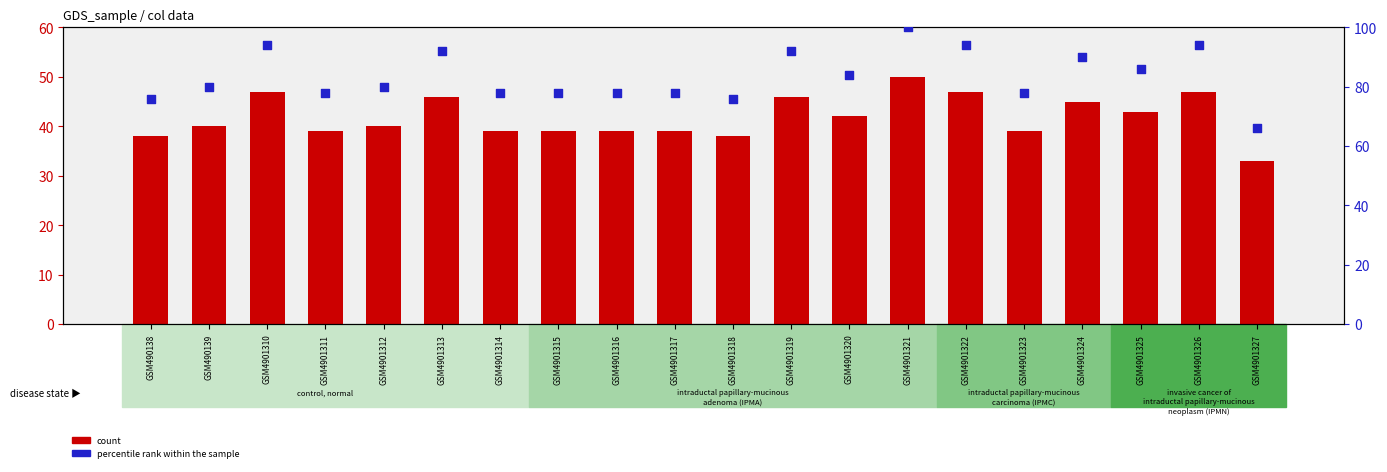

Is the value of percentile rank within the sample at GSM4901311 greater than the value of count at GSM4901312?

Yes